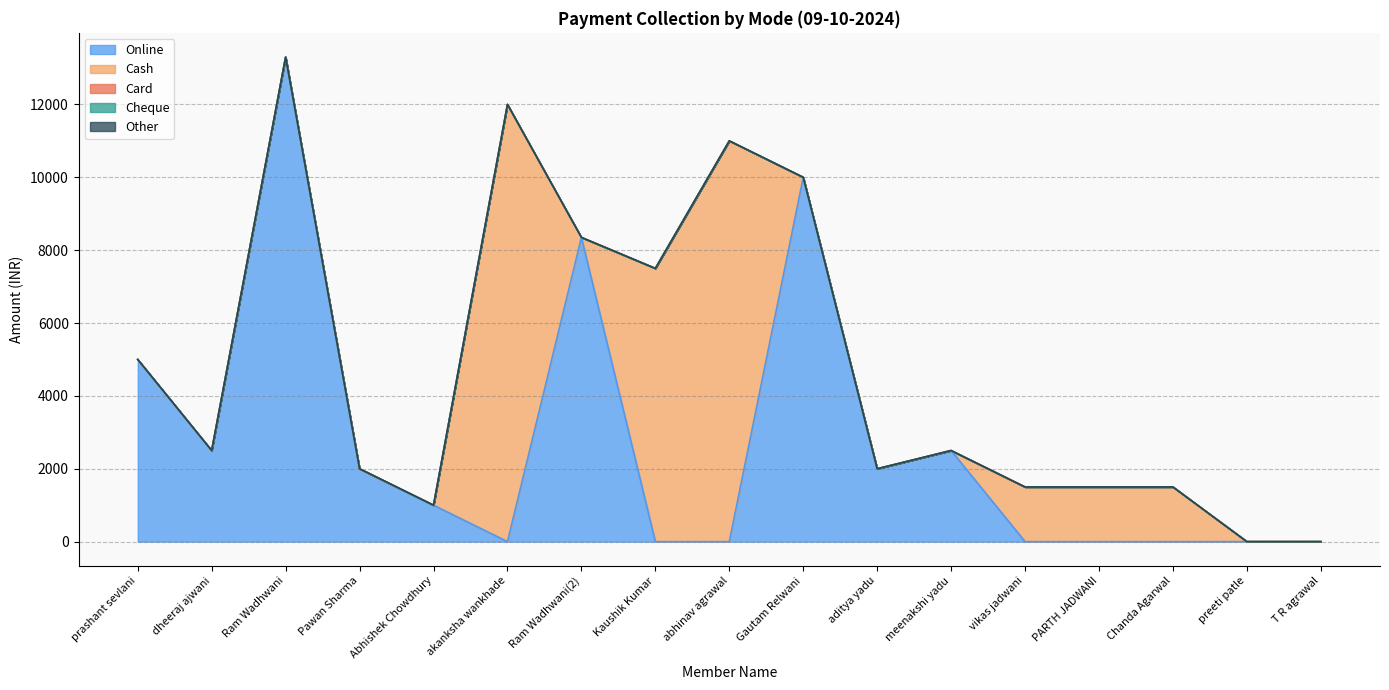

What are all the series names shown in the legend?

Online, Cash, Card, Cheque, Other